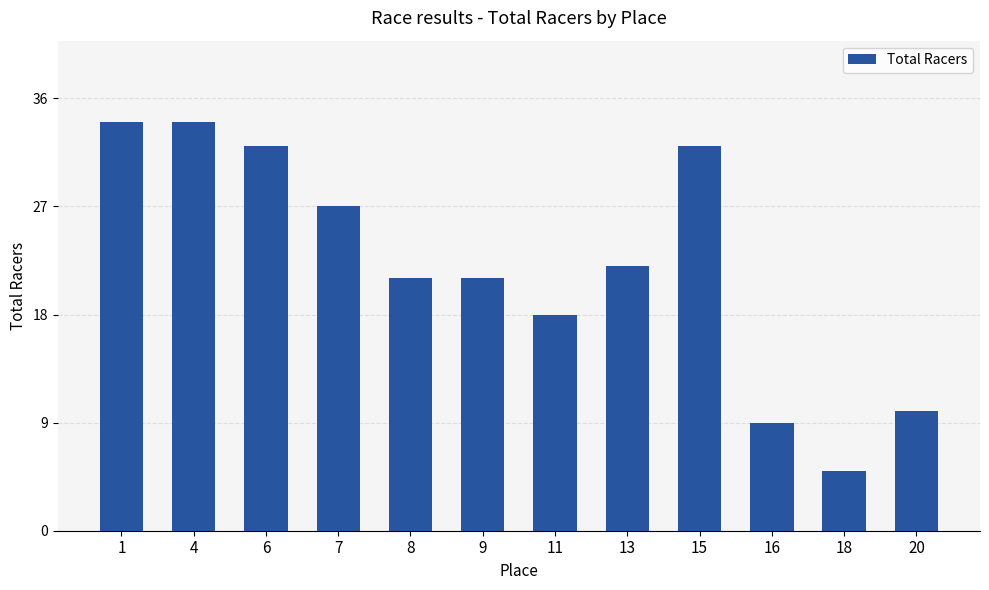

Between 6 and 20, which is larger?

6